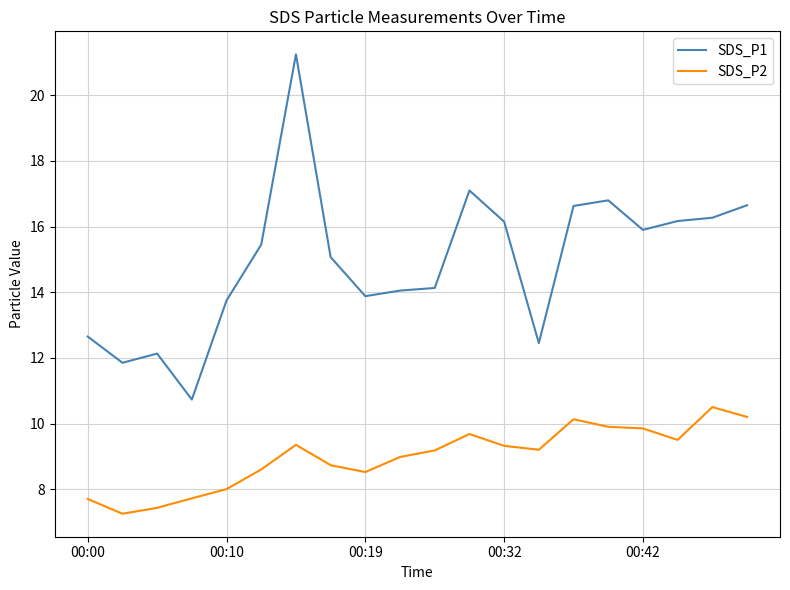

What is the difference between the maximum and minimum values in the SDS_P1 series?

10.5